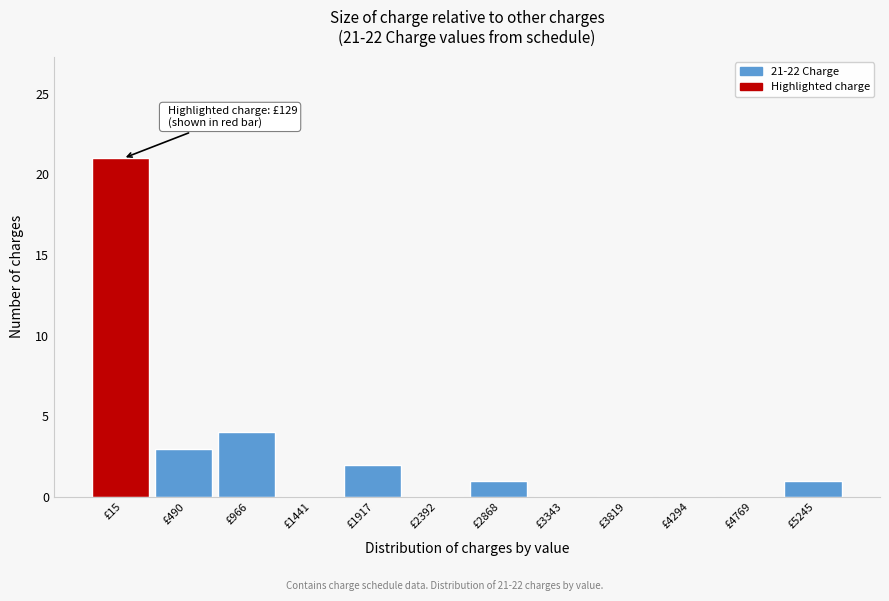

Reading left to right, list all the values displayed in this chart.

£15=21	£490=3	£966=4	£1441=0	£1917=2	£2392=0	£2868=1	£3343=0	£3819=0	£4294=0	£4769=0	£5245=1